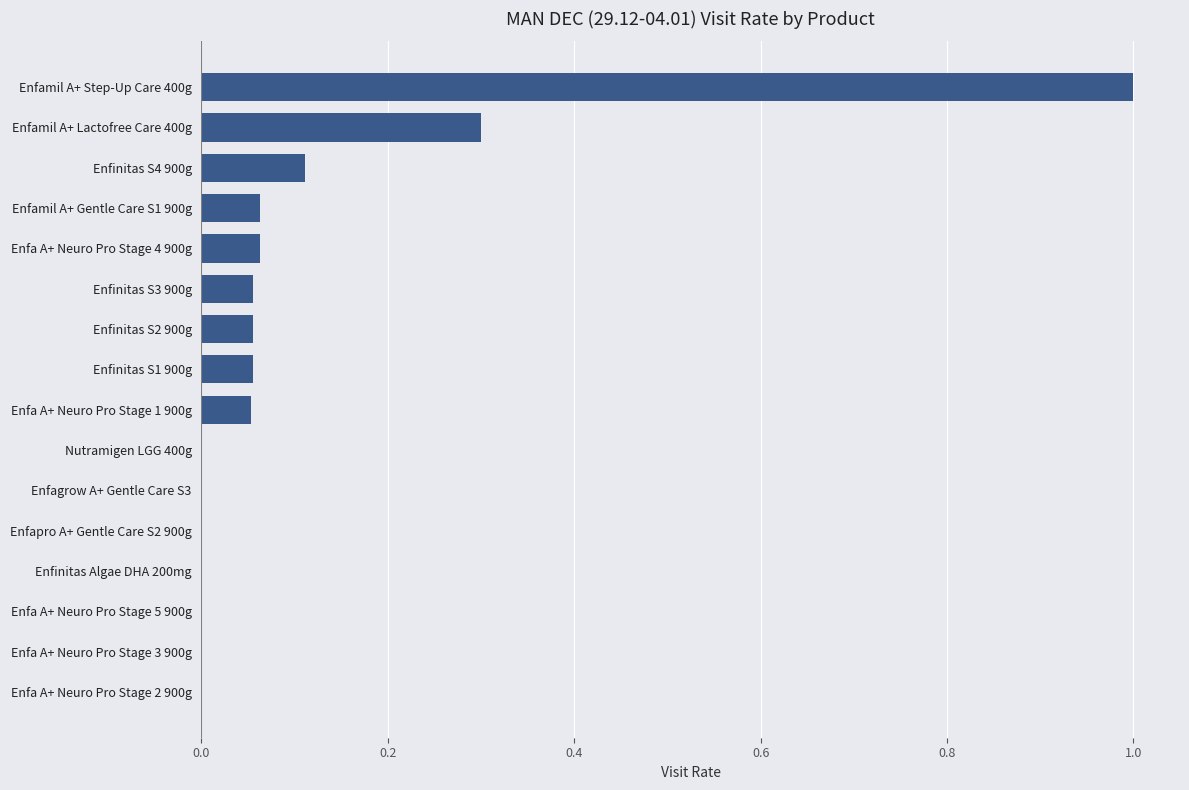

What is the sum of all values?

1.8